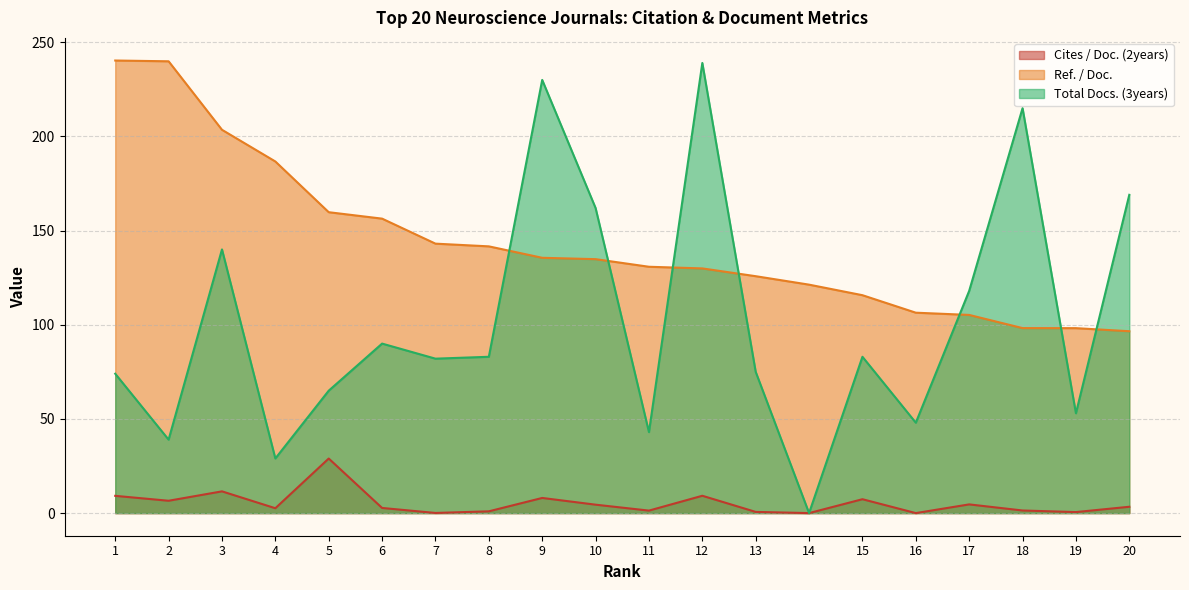

What is the difference between the maximum and minimum values in the Ref. / Doc. series?

143.7